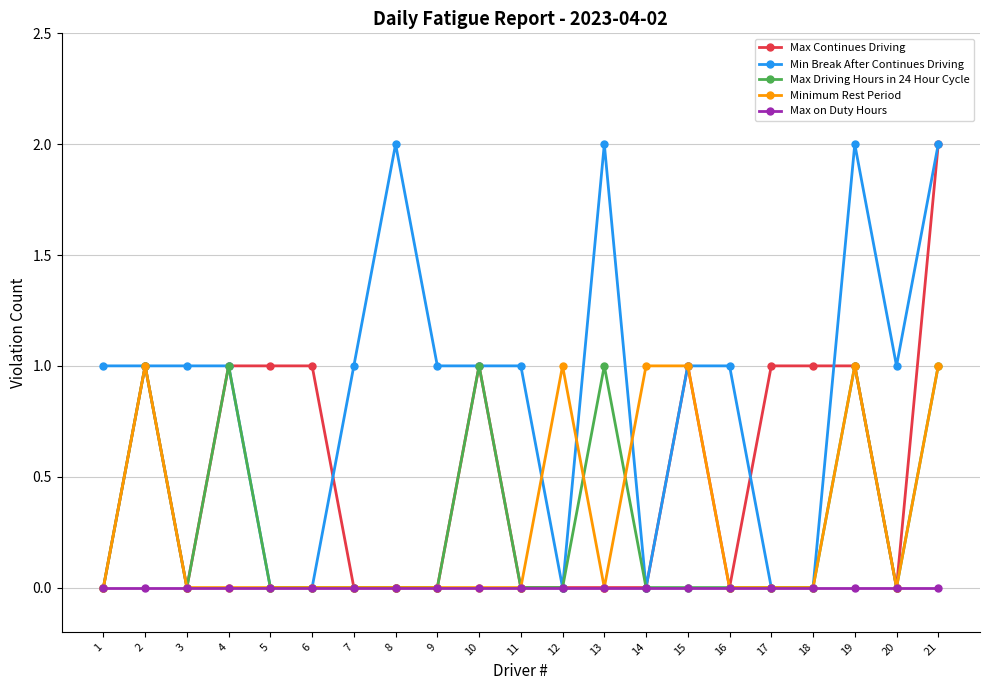

Which series has the largest total across all categories?

Min Break After Continues Driving